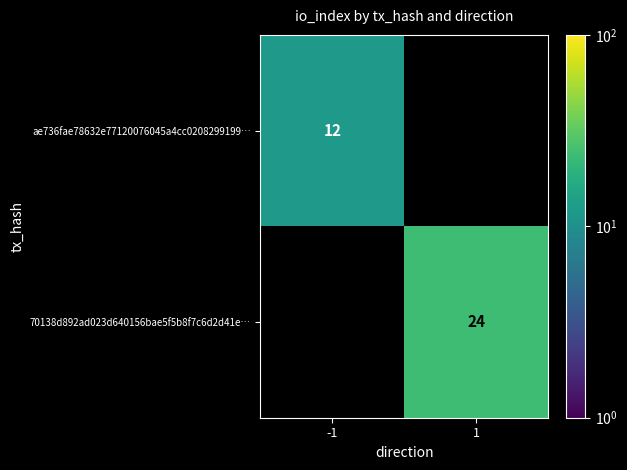

True or false: 70138d892ad023d640156bae5f5b8f7c6d2d41e… has a value of 11 at 1.

False